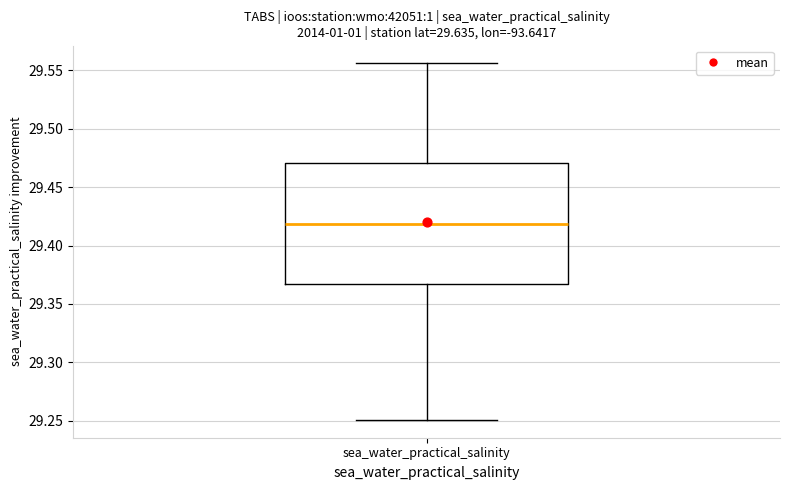

Where is the lower edge of the box for sea_water_practical_salinity on the y-axis? The values are not printed on the chart, so give them approximately, as read against the axis.

29.365